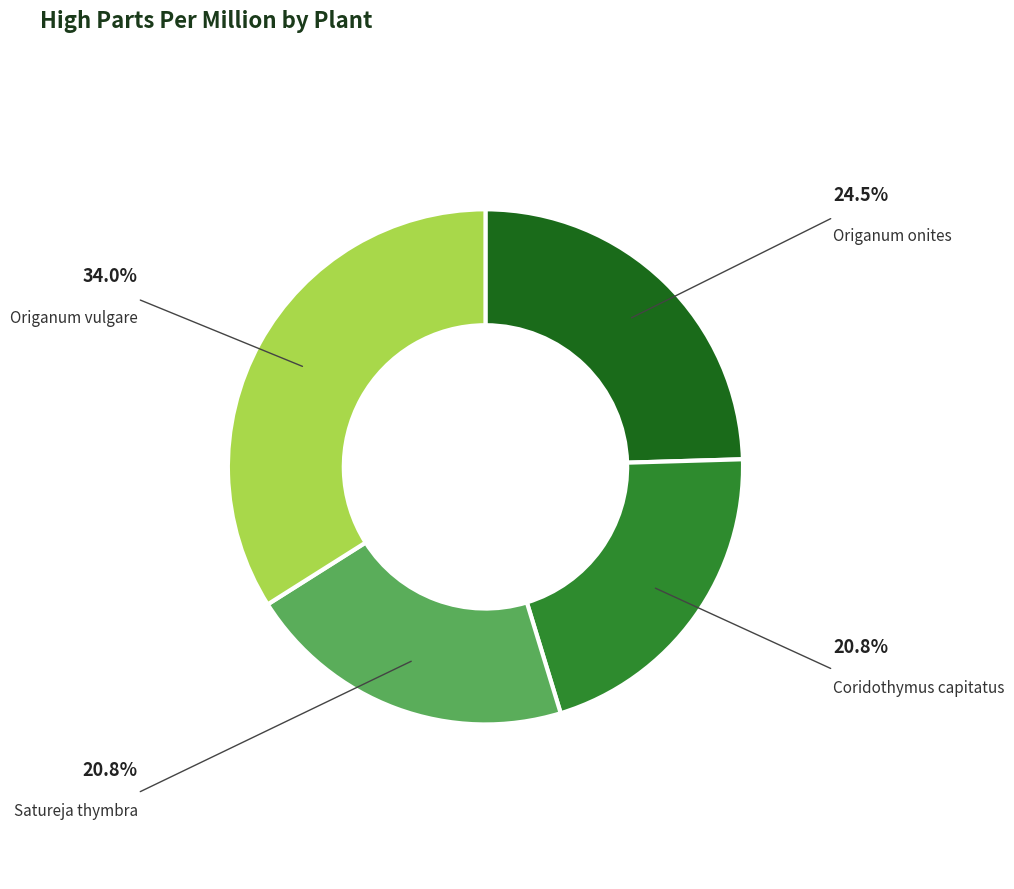

Does any single category account for the majority?

No